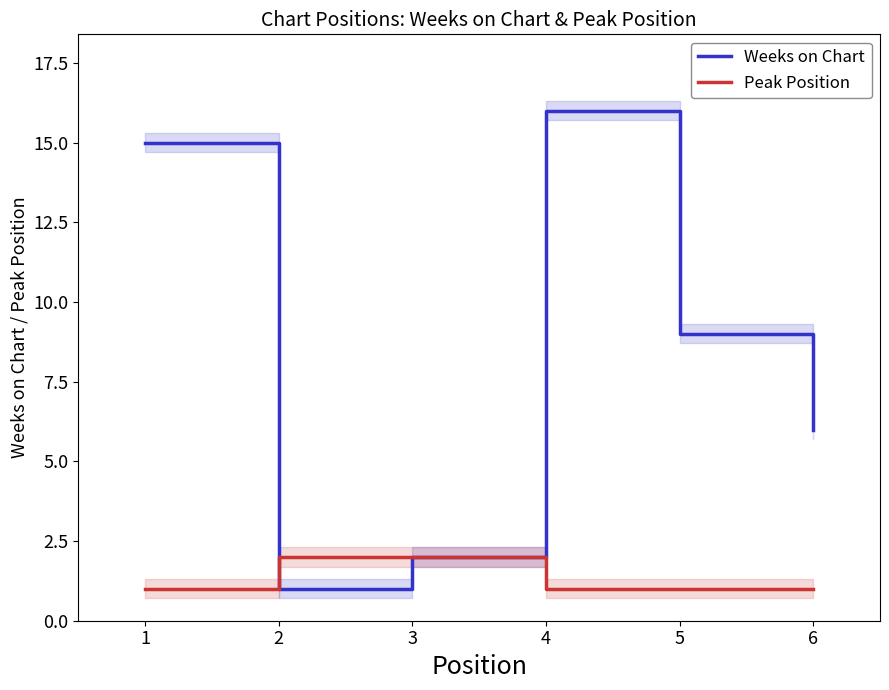

How many lines are shown in the chart?

2